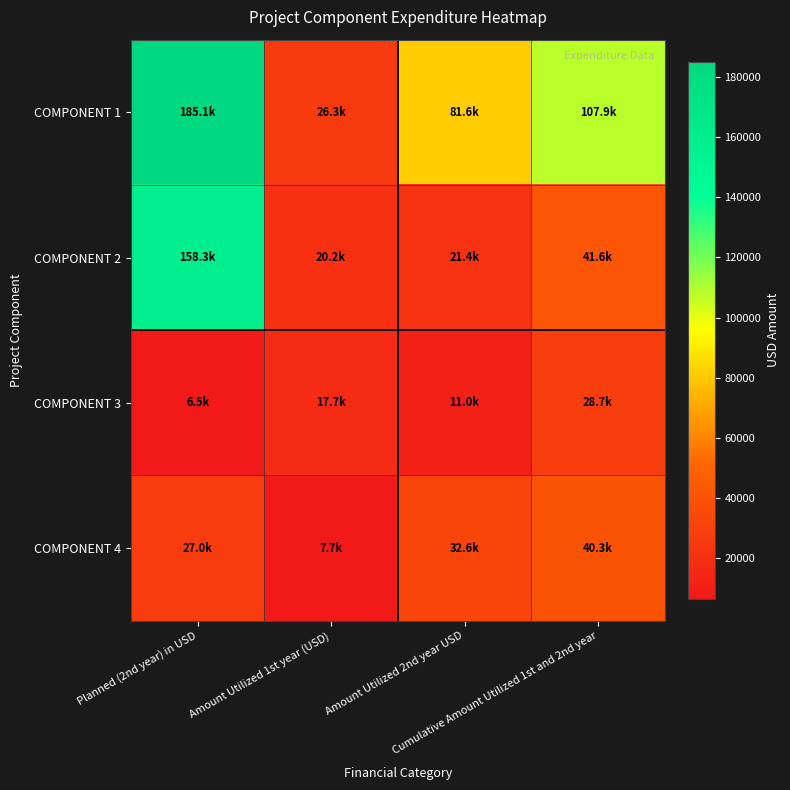

Reading left to right, what are all the values shown in this chart?

COMPONENT 1: Planned (2nd year) in USD=185134.0	Amount Utilized 1st year (USD)=26257.8	Amount Utilized 2nd year USD=81602.9	Cumulative Amount Utilized 1st and 2nd year=107860.8
COMPONENT 2: Planned (2nd year) in USD=158335.0	Amount Utilized 1st year (USD)=20155.0	Amount Utilized 2nd year USD=21417.4	Cumulative Amount Utilized 1st and 2nd year=41572.4
COMPONENT 3: Planned (2nd year) in USD=6500.0	Amount Utilized 1st year (USD)=17718.3	Amount Utilized 2nd year USD=11000.5	Cumulative Amount Utilized 1st and 2nd year=28718.9
COMPONENT 4: Planned (2nd year) in USD=26990.0	Amount Utilized 1st year (USD)=7681.7	Amount Utilized 2nd year USD=32638.1	Cumulative Amount Utilized 1st and 2nd year=40319.7